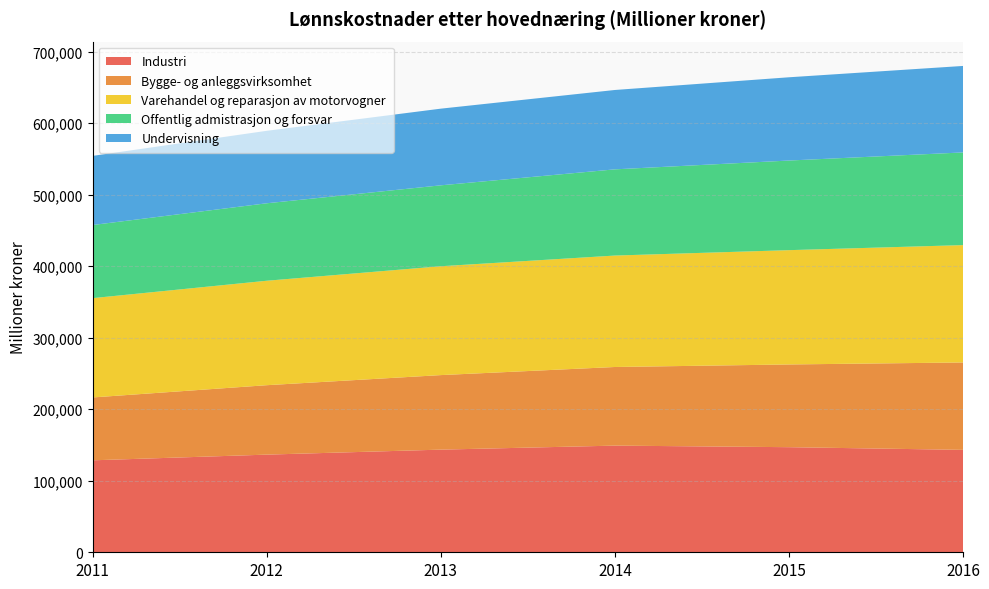

Reading left to right, transcribe all the data shown in this chart.

Industri: 2011=128582	2012=136534	2013=143521	2014=149136	2015=146949	2016=143196
Bygge- og anleggsvirksomhet: 2011=87915	2012=97091	2013=104223	2014=109935	2015=115677	2016=122211
Varehandel og reparasjon av motorvogner: 2011=138842	2012=146040	2013=152209	2014=155817	2015=159812	2016=164094
Offentlig admistrasjon og forsvar: 2011=102254	2012=108325	2013=113141	2014=120541	2015=125317	2016=129582
Undervisning: 2011=96660	2012=101334	2013=107198	2014=110980	2015=116413	2016=120937